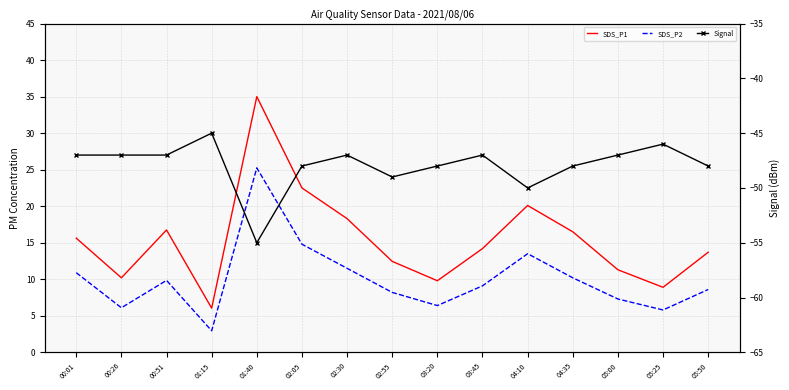

At which category is the sum across all series the highest?

01:40